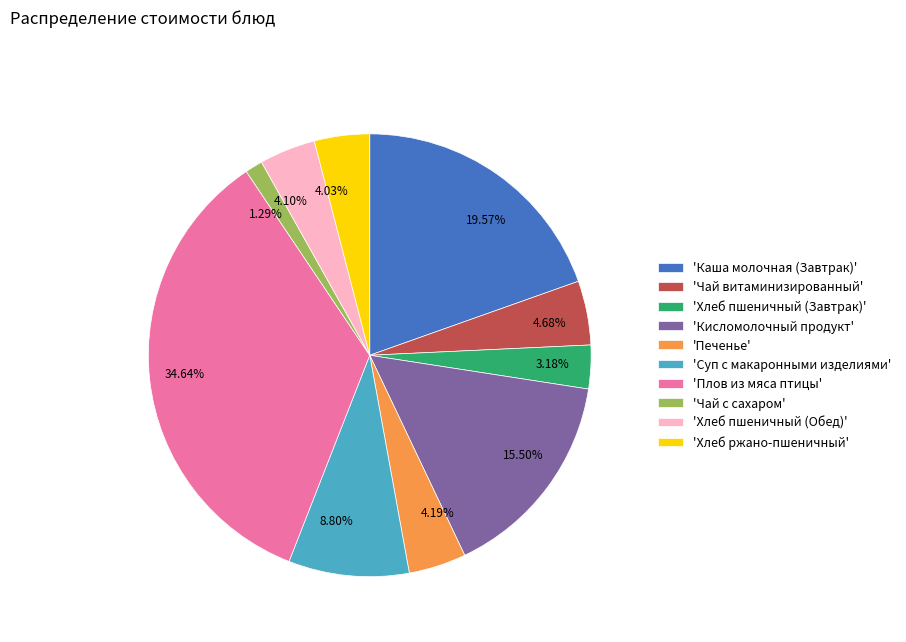

To the nearest percent, what is the average slice percentage?

10%